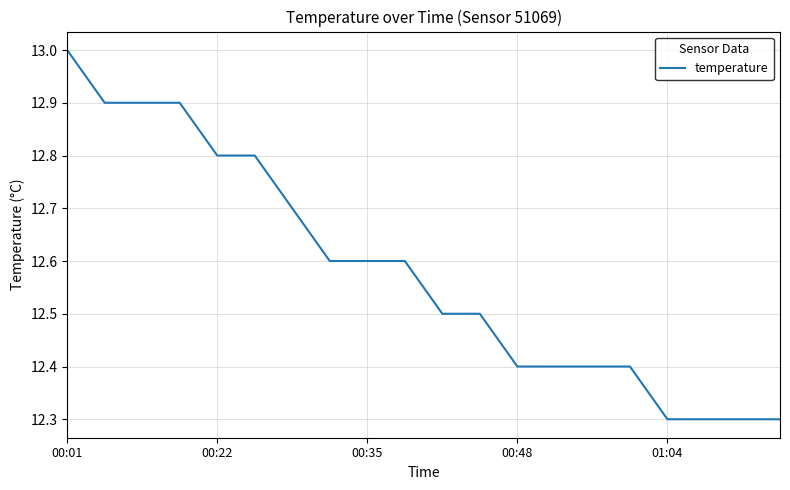

What is the maximum value shown in the chart?

13.0